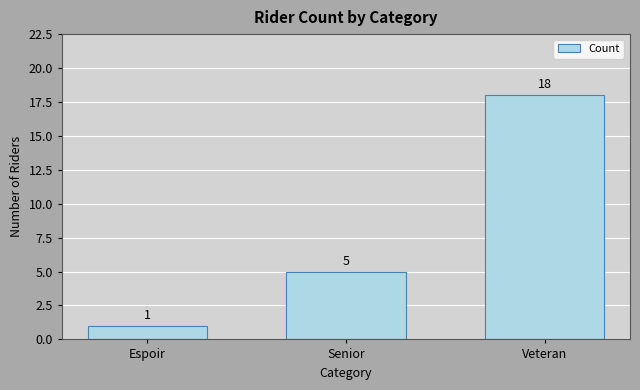

Does the chart contain stacked bars?

No